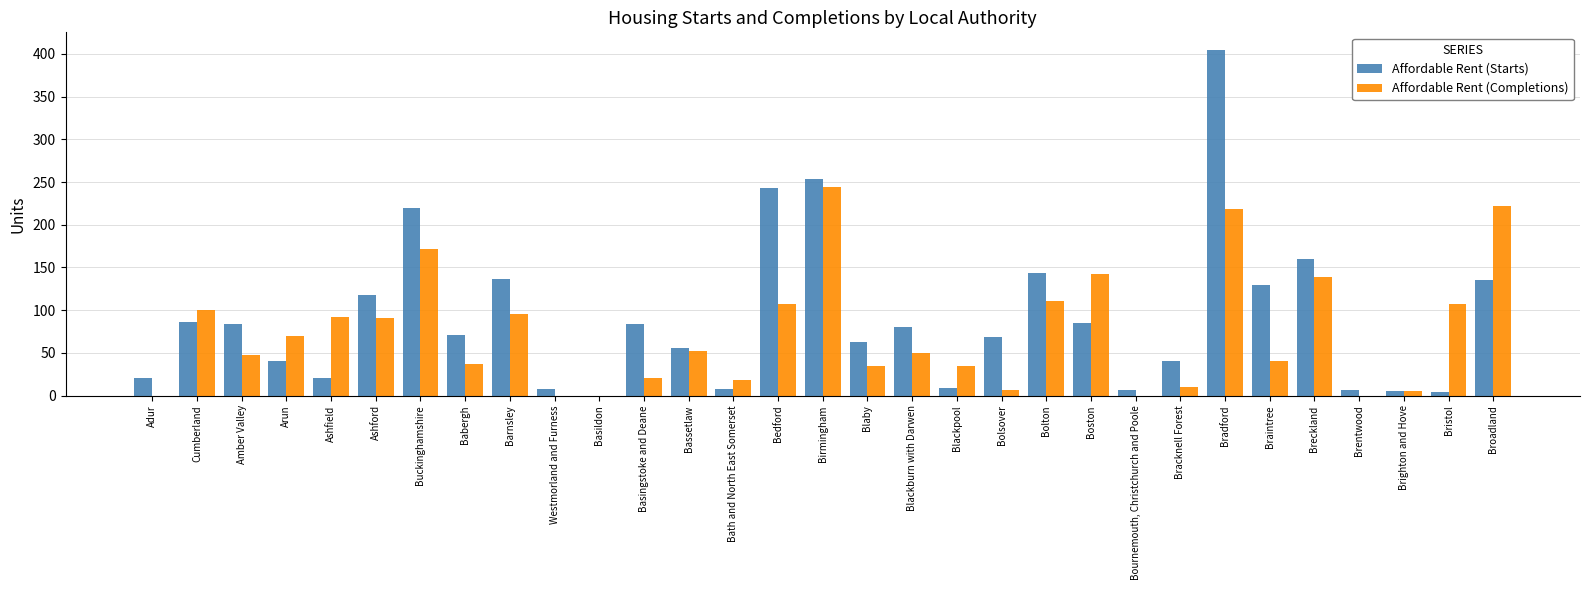

The value of Affordable Rent (Starts) at Bracknell Forest is 40. True or false?

True